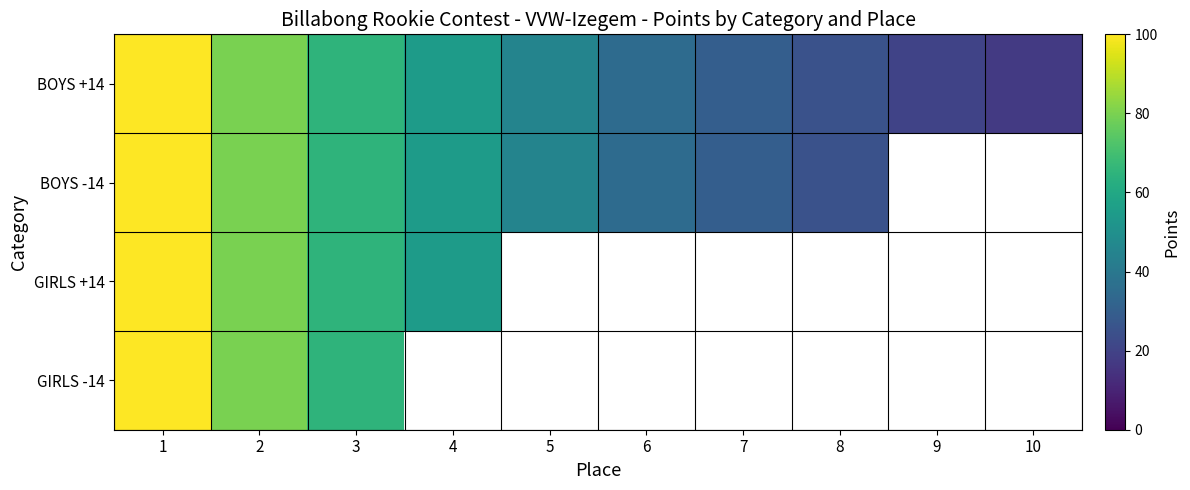

What is the highest value of the BOYS -14 series?

100.0